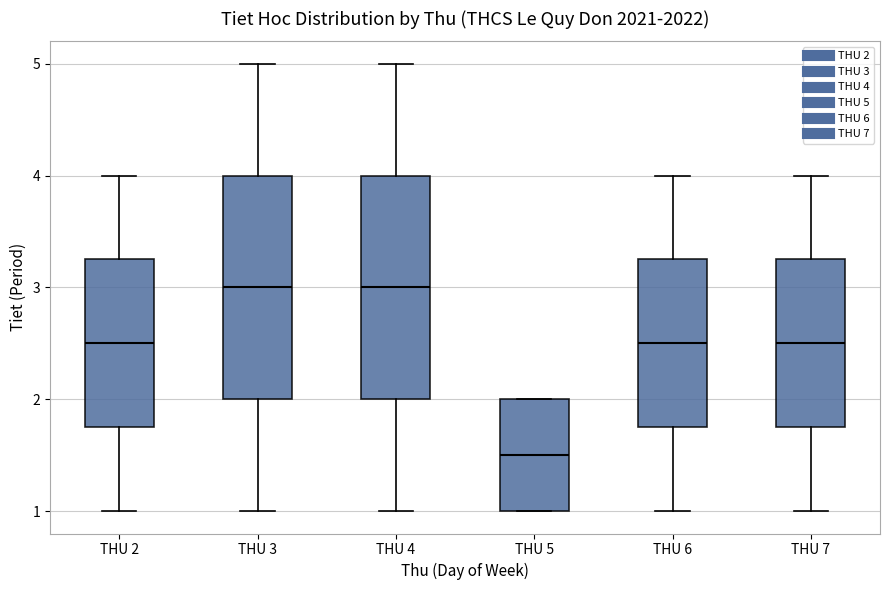

Reading left to right, read every box against the y-axis: the position of its median line, the range the box covers, and the ends of its whiskers. The values are not printed on the chart, so give them approximately, as read against the axis.

THU 2: median 2.5, box 1.8 to 3.3, whiskers 1.0 to 4.0
THU 3: median 3.0, box 2.0 to 4.0, whiskers 1.0 to 5.0
THU 4: median 3.0, box 2.0 to 4.0, whiskers 1.0 to 5.0
THU 5: median 1.5, box 1.0 to 2.0, whiskers 1.0 to 2.0
THU 6: median 2.5, box 1.8 to 3.3, whiskers 1.0 to 4.0
THU 7: median 2.5, box 1.8 to 3.3, whiskers 1.0 to 4.0